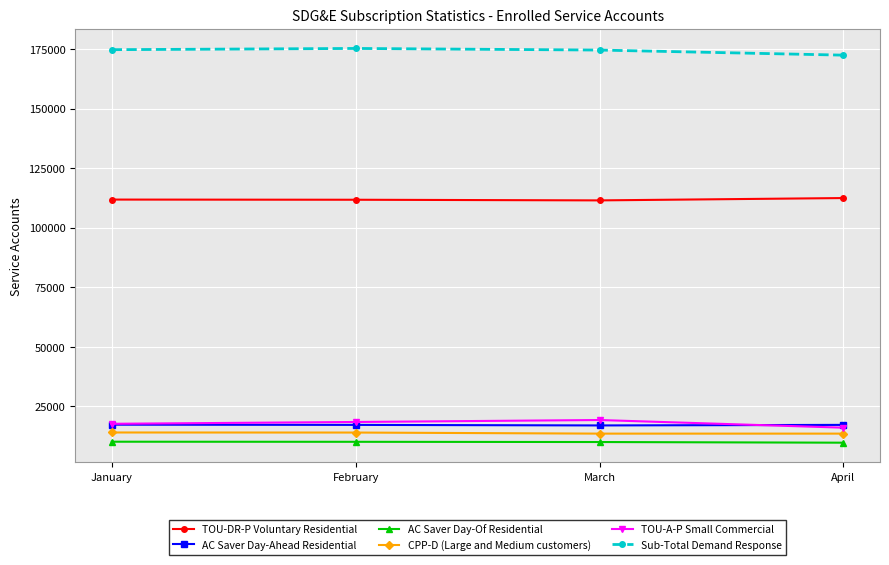

What is the minimum value for AC Saver Day-Ahead Residential?

17050